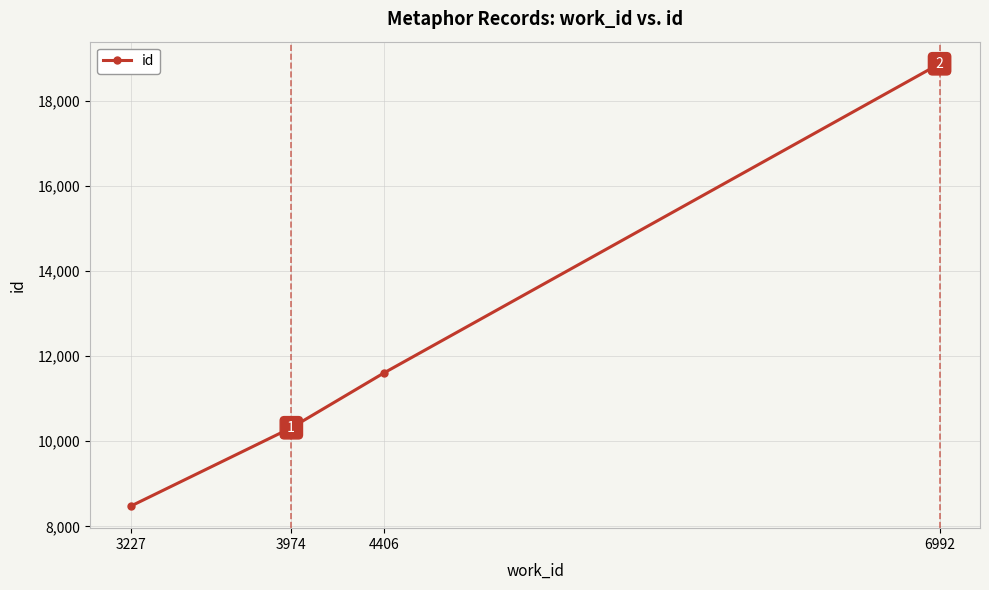

At which label is the value closest to 13670?

4406